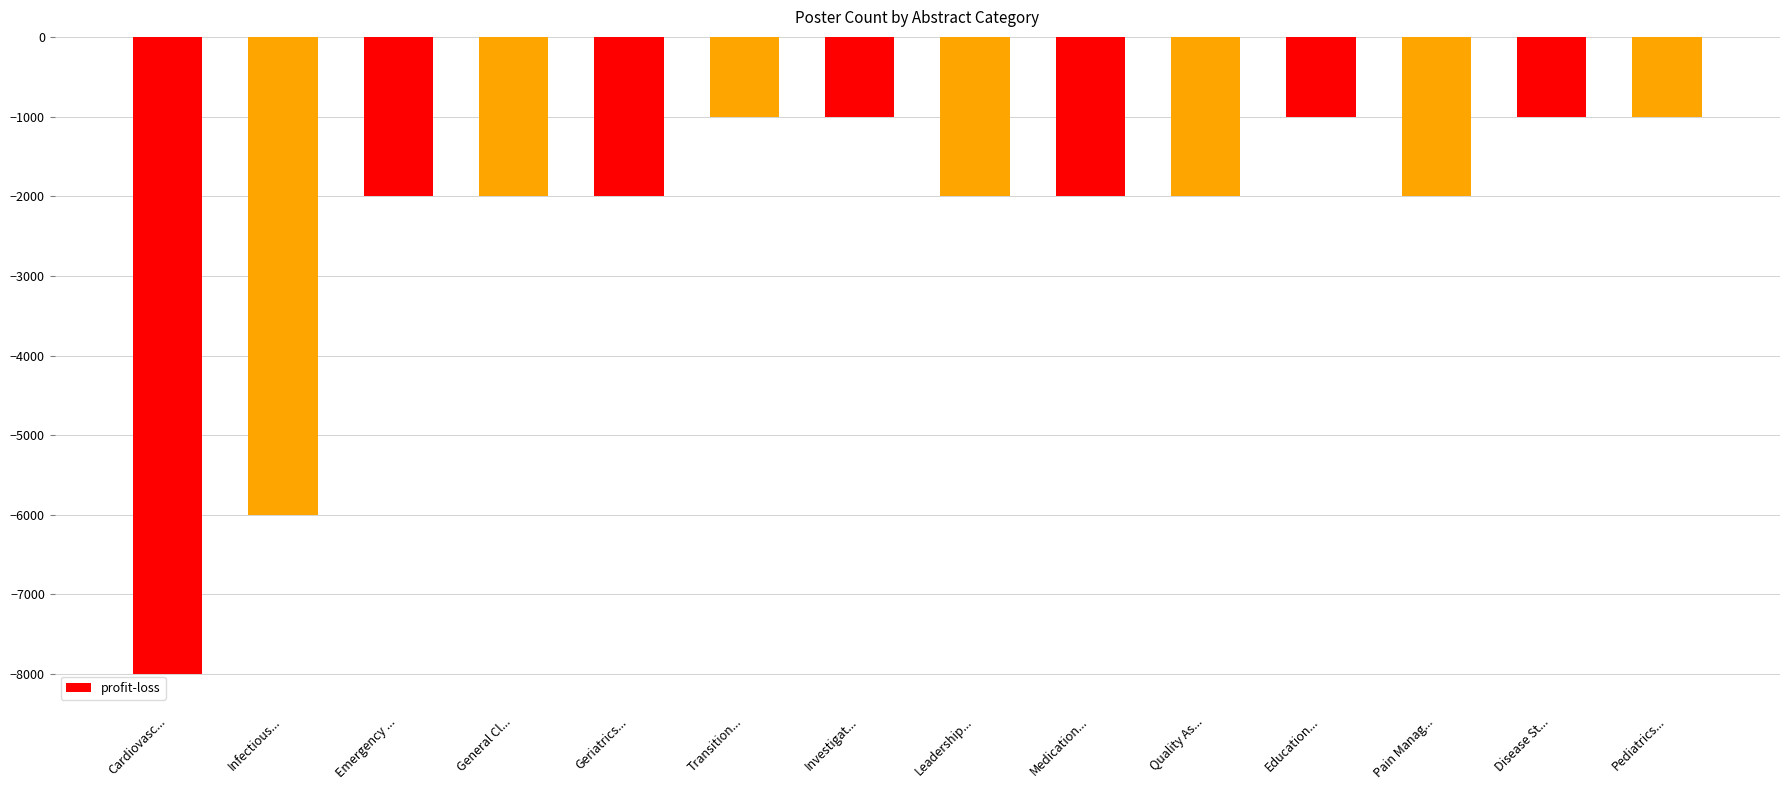

Reading right to left, transcribe all the data shown in this chart.

Pediatrics...=-1000	Disease St...=-1000	Pain Manag...=-2000	Education...=-1000	Quality As...=-2000	Medication...=-2000	Leadership...=-2000	Investigat...=-1000	Transition...=-1000	Geriatrics...=-2000	General Cl...=-2000	Emergency ...=-2000	Infectious...=-6000	Cardiovasc...=-8000